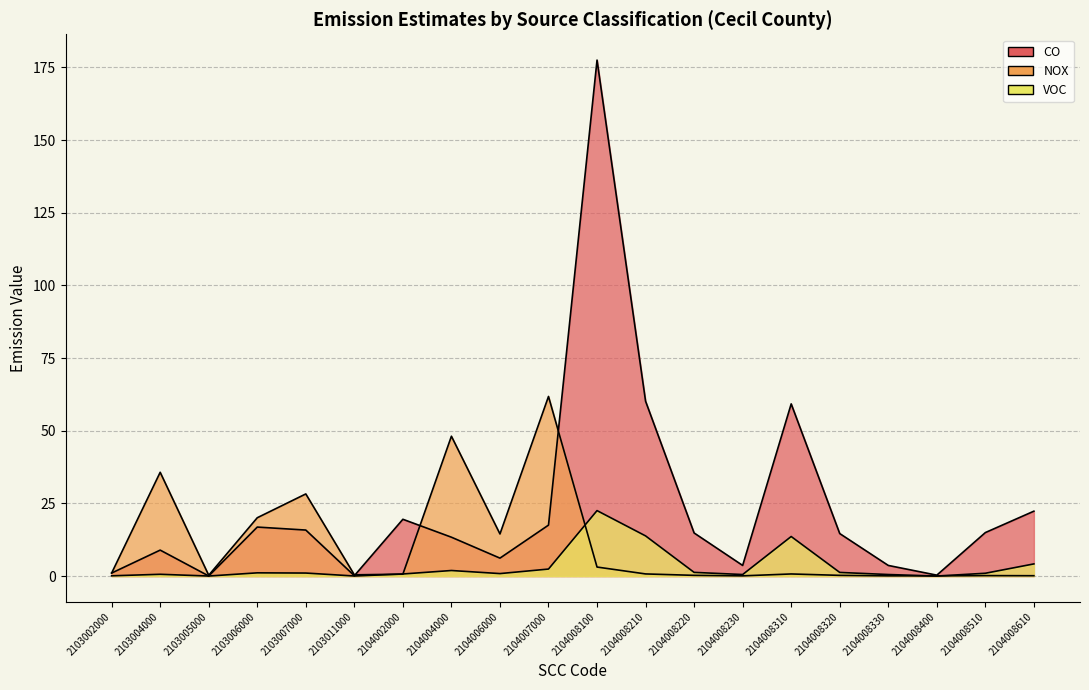

Rank the series by their average value, from lowest to highest.

VOC, NOX, CO